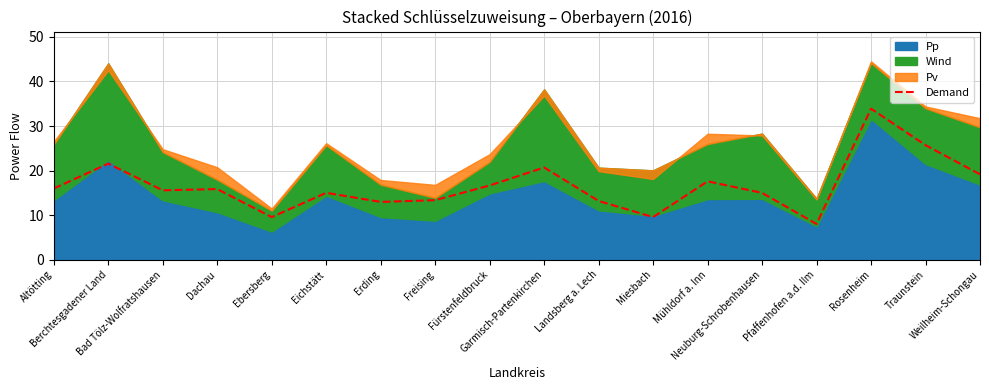

Which category has the highest value across all series?

Rosenheim